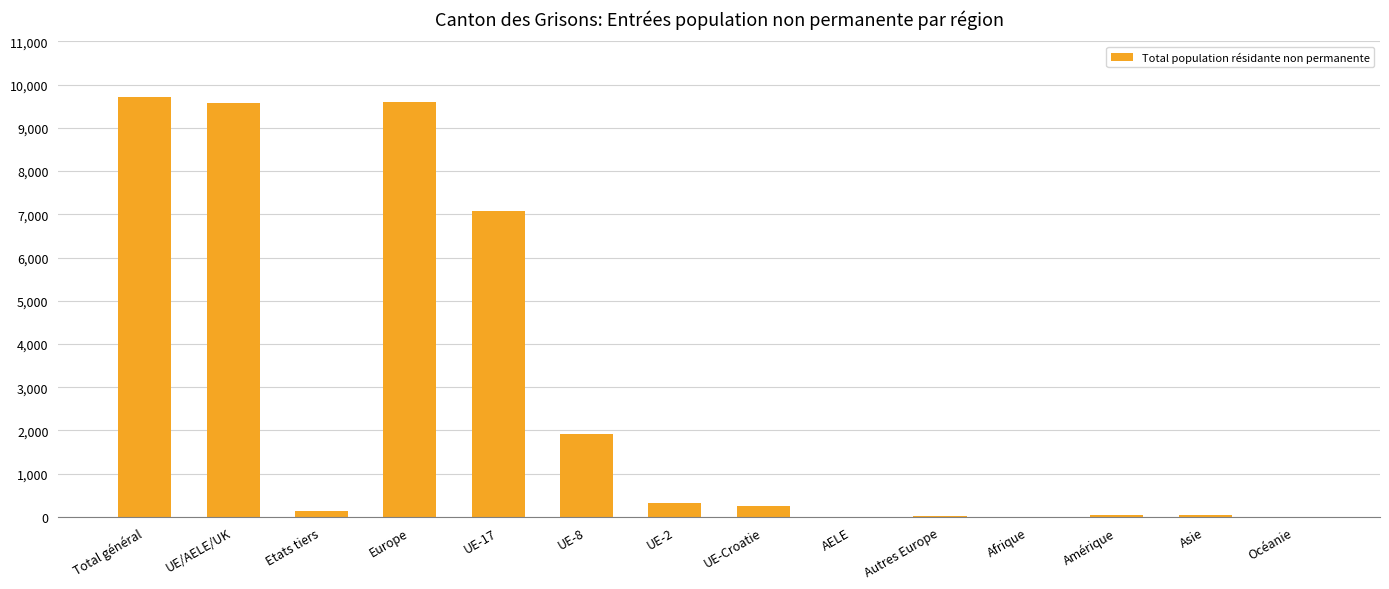

Count the number of categories in the chart.

14